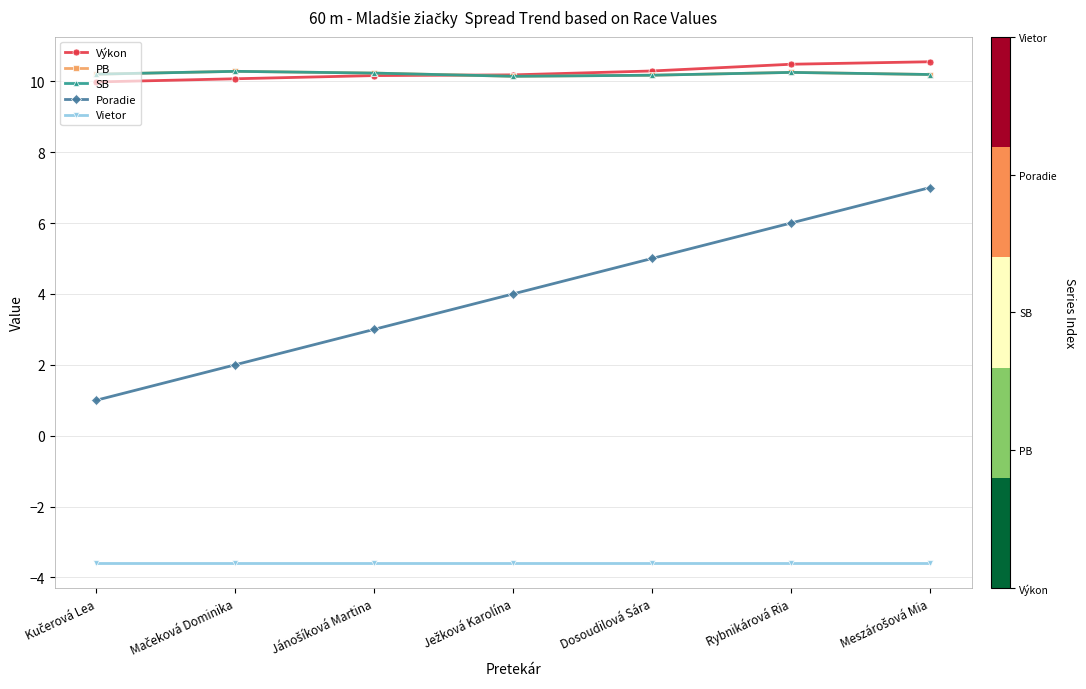

Which series has the largest total across all categories?

Výkon